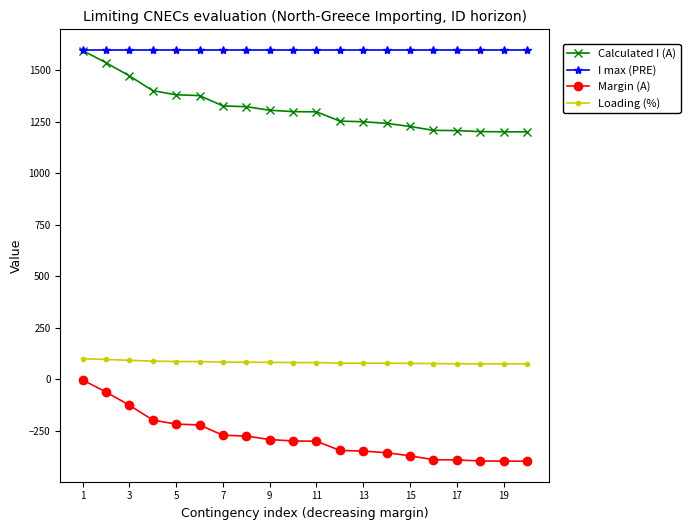

Rank the series by their average value, from lowest to highest.

Margin (A), Loading (%), Calculated I (A), I max (PRE)